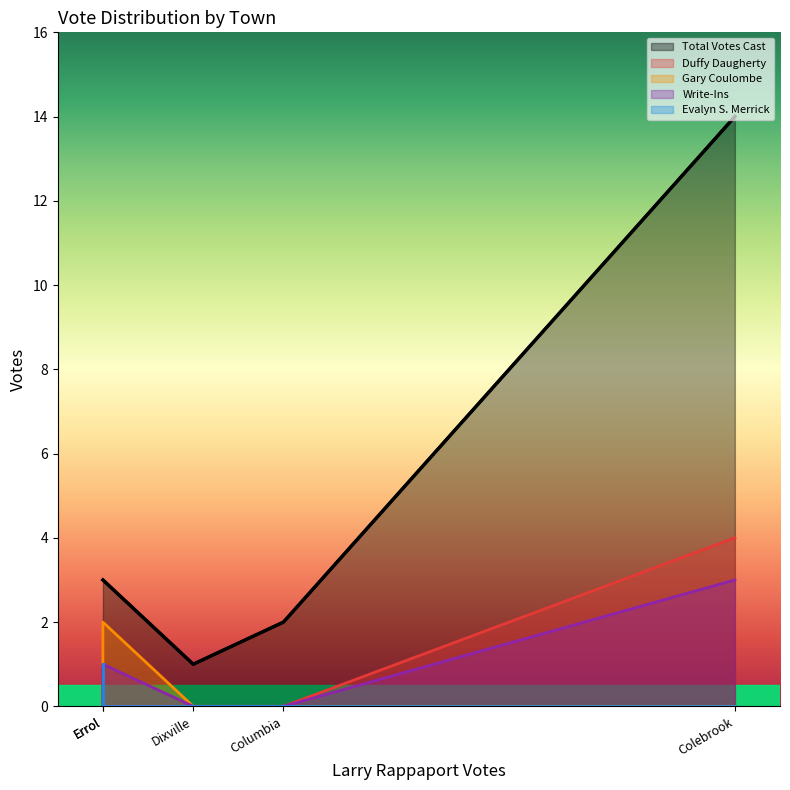

Between Dixville and Colebrook, which is larger?

Colebrook